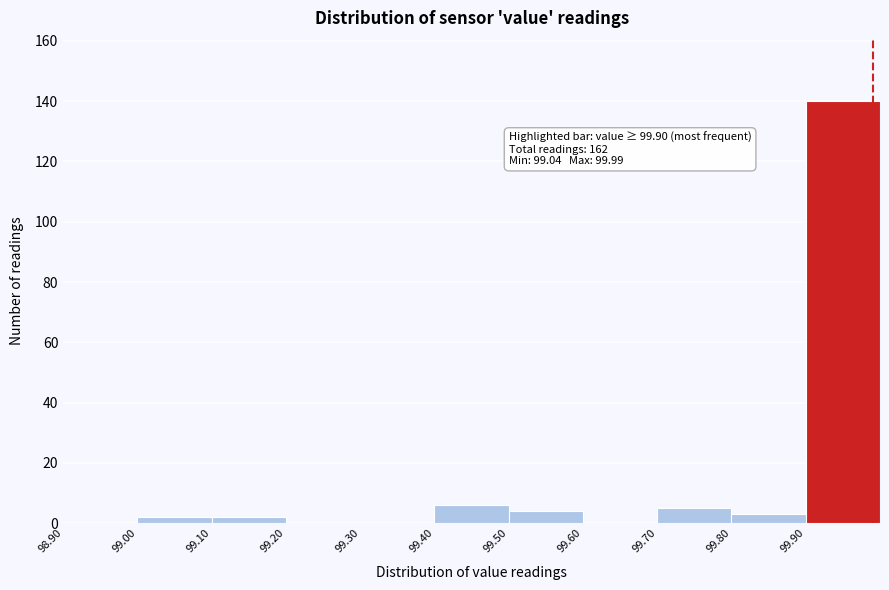

Over which range of the x-axis is the bar tallest?

99.9 to 100.0